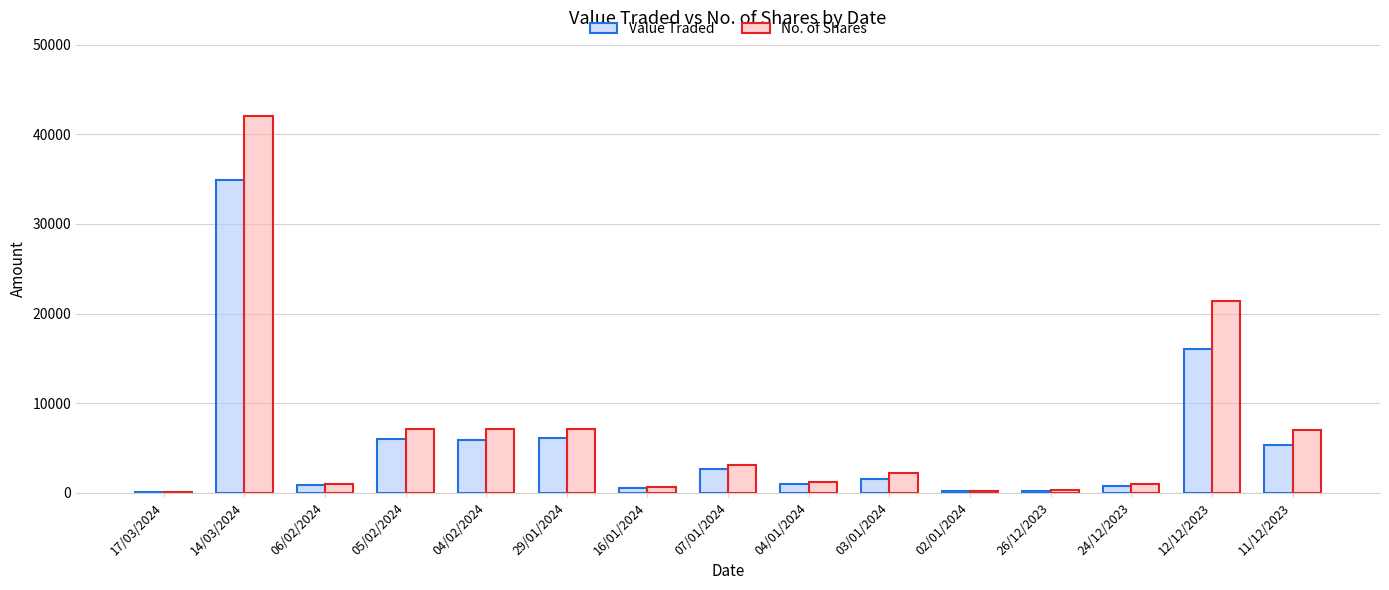

What is the sum of all Value Traded values?

82094